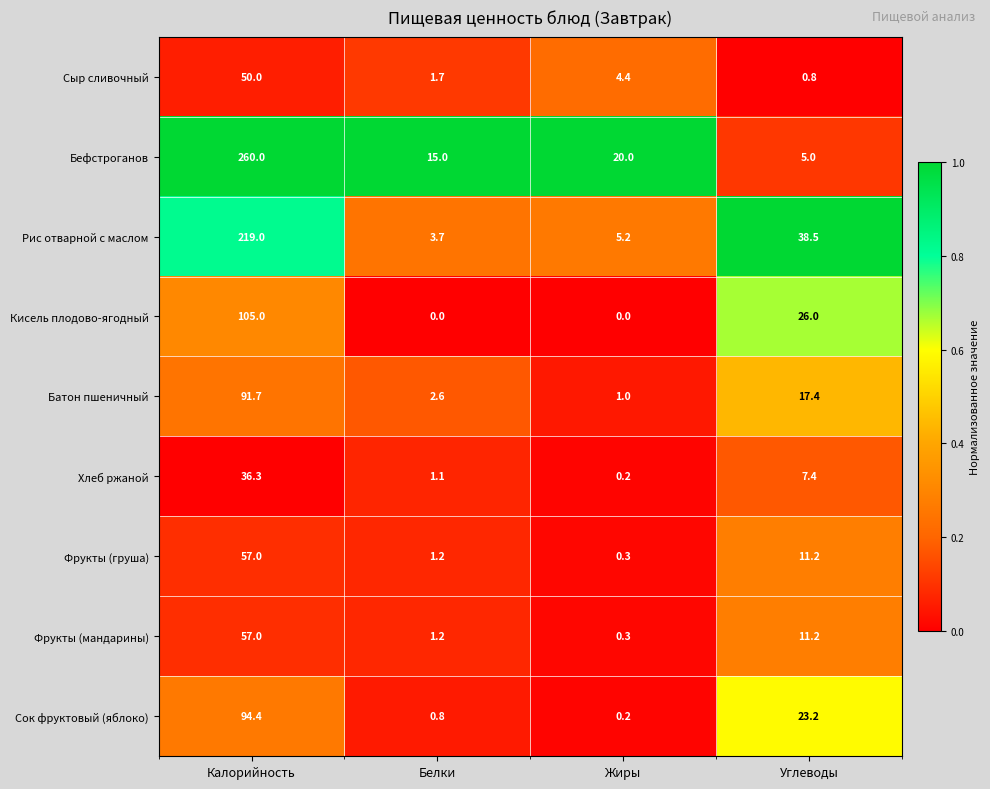

Rank the categories by Сыр сливочный value from lowest to highest.

Углеводы, Белки, Жиры, Калорийность